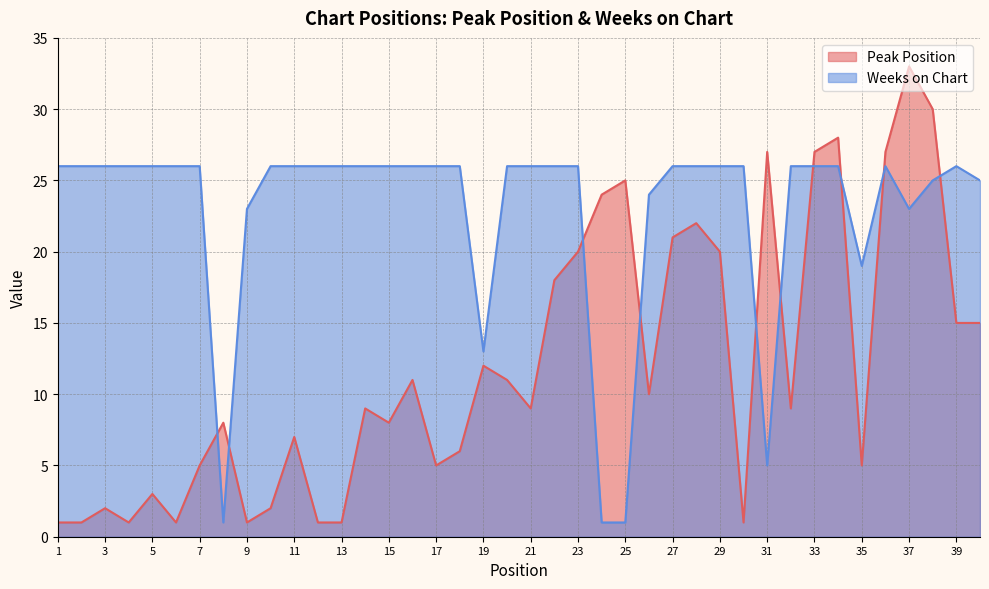

Where do Peak Position and Weeks on Chart first cross each other?

7 and 8